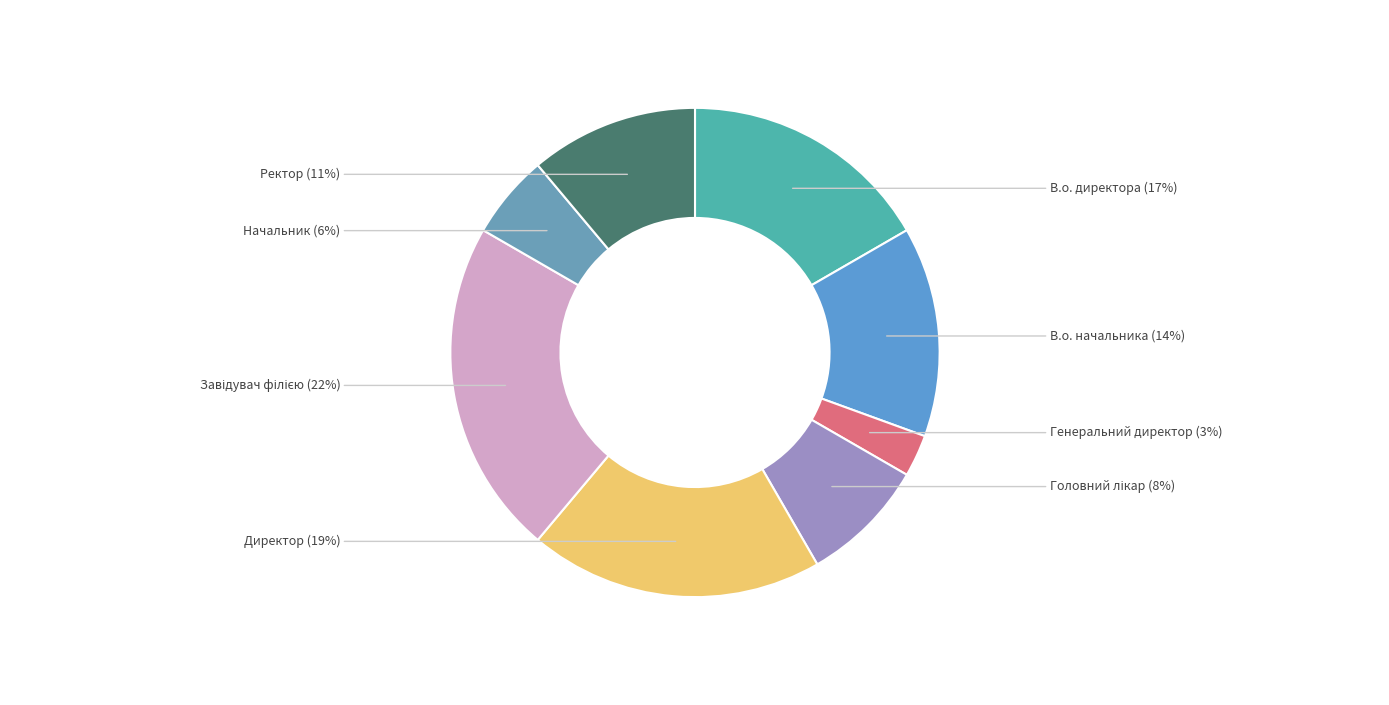

How many segments does this pie chart have?

8